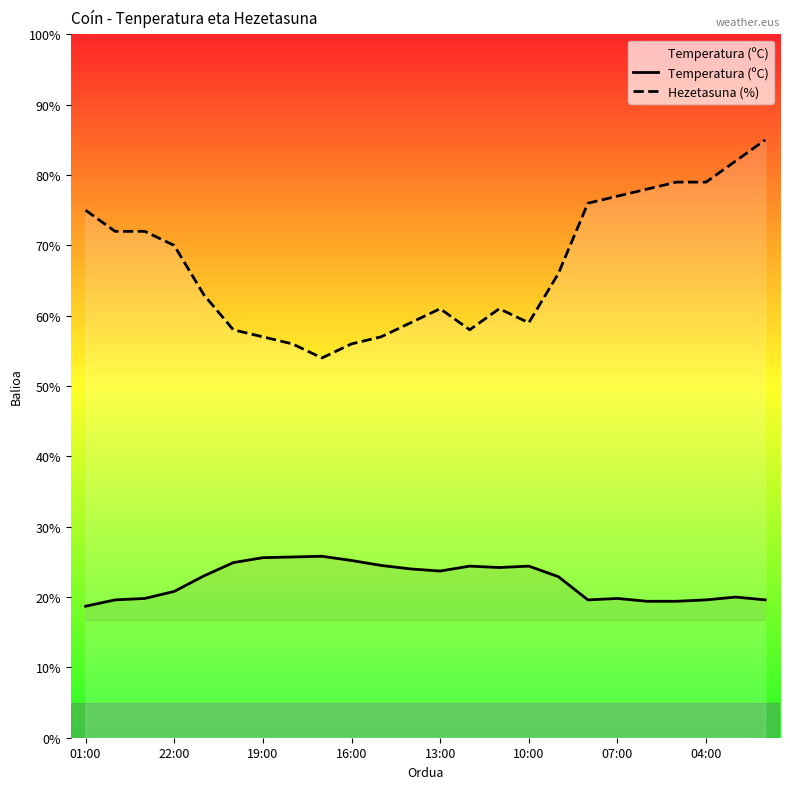

Rank the series by their average value, from lowest to highest.

Temperatura (ºC), Hezetasuna (%)